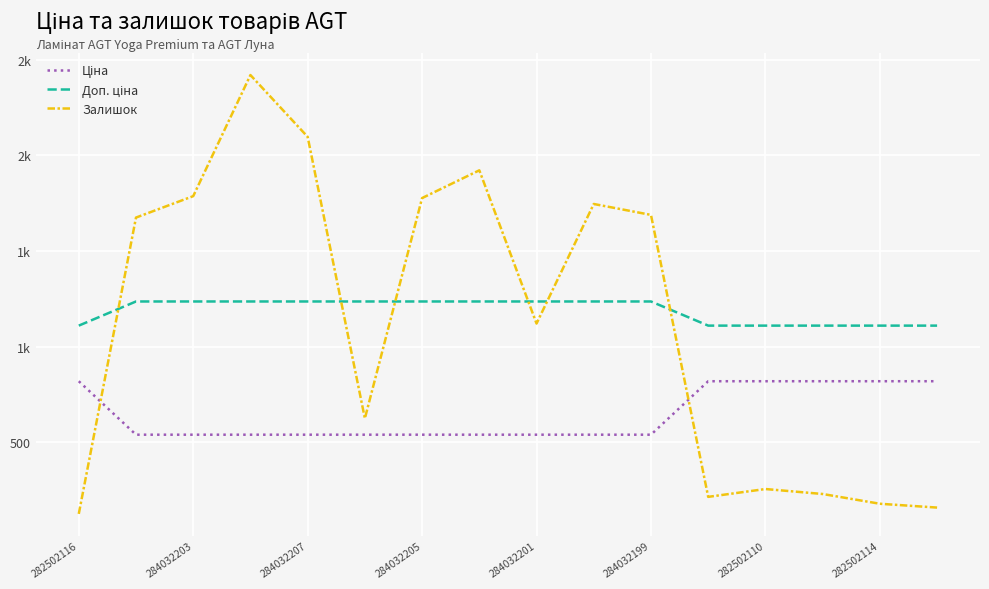

Which series has the largest range (max minus min)?

Залишок